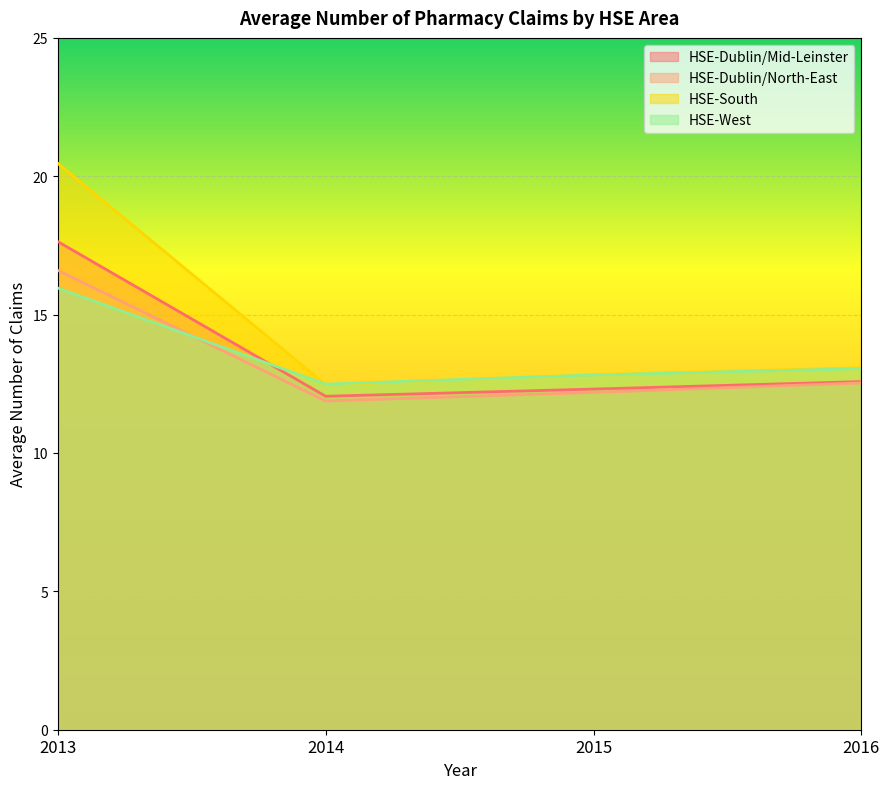

What is the value of the HSE-Dublin/North-East point at the 1st from the left?

16.6